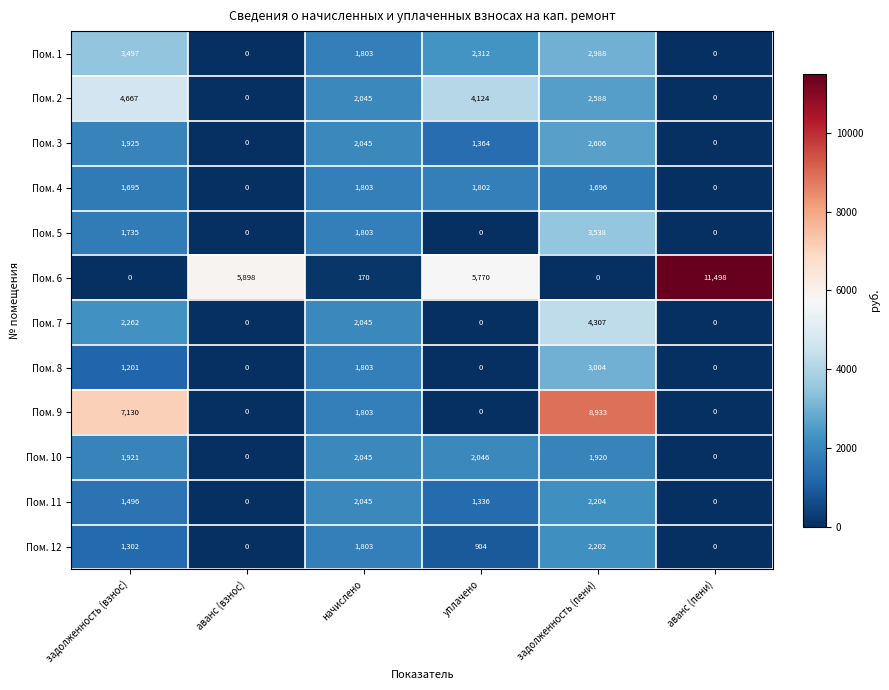

Is it true that Пом. 5 equals 1796 at аванс (взнос)?

False